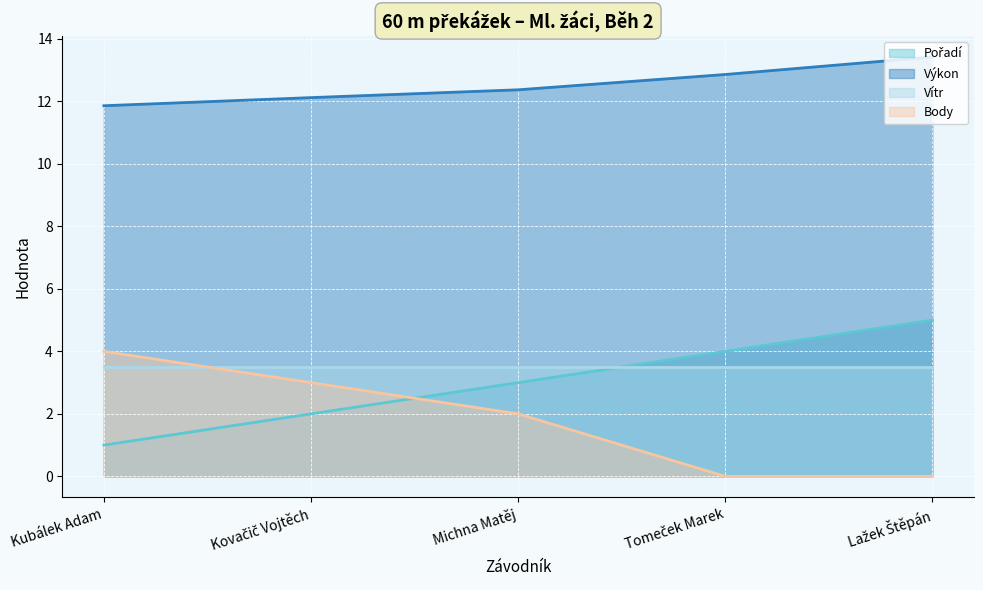

Which series changed the most between Kubálek Adam and Michna Matěj?

Pořadí